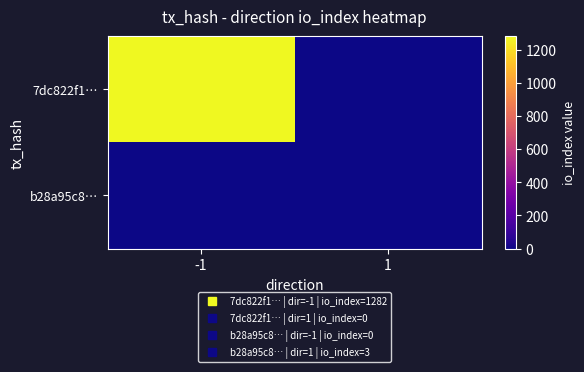

Reading right to left, list all the values displayed in this chart.

7dc822f1…: 1=0	-1=1282
b28a95c8…: 1=3	-1=0